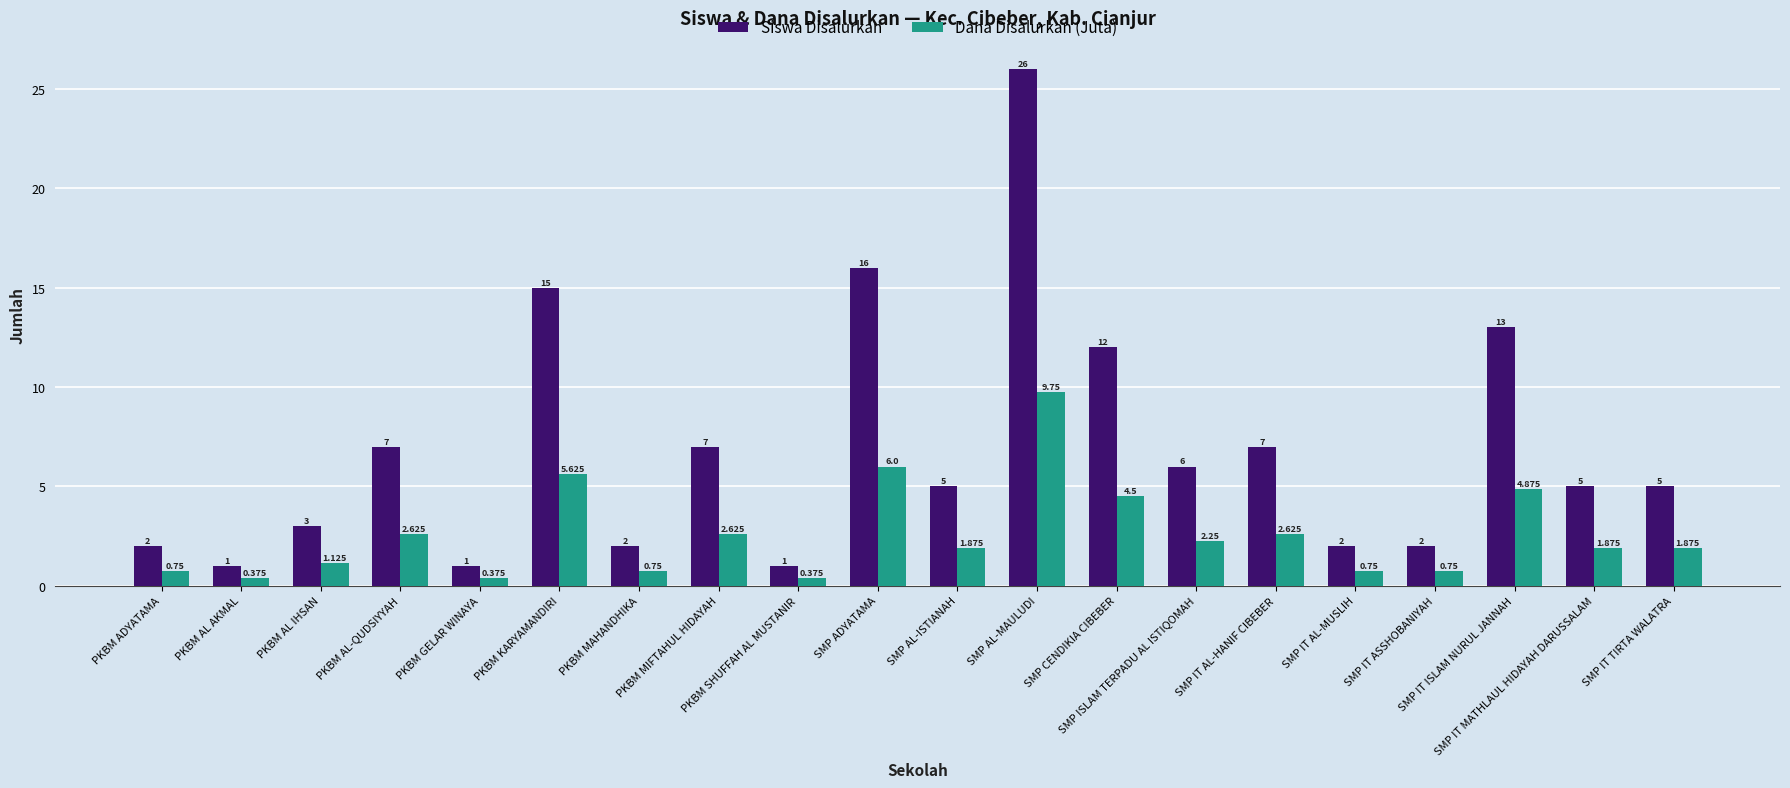

How many bars are there in each group?

2